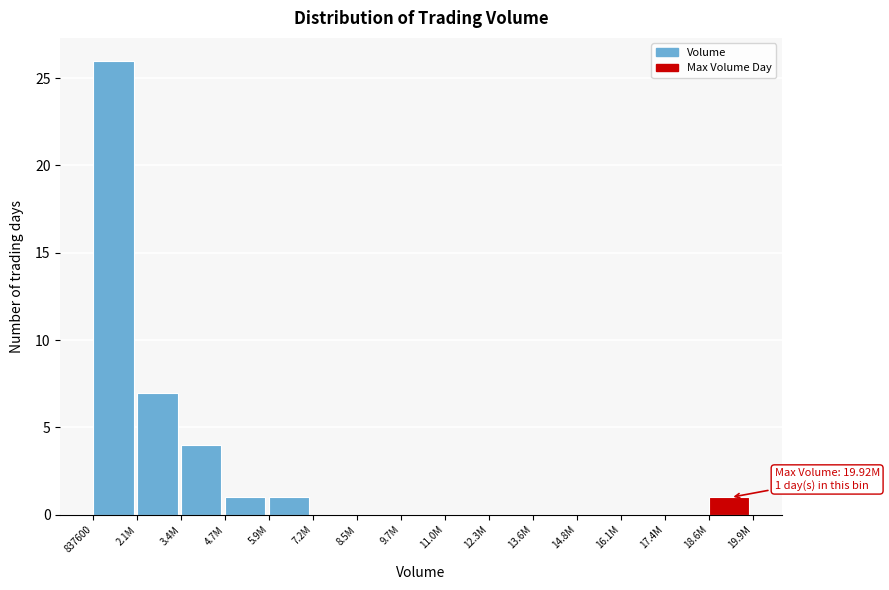

Reading left to right, list all the values displayed in this chart.

837600=26	2.1M=7	3.4M=4	4.7M=1	5.9M=1	7.2M=0	8.5M=0	9.7M=0	11.0M=0	12.3M=0	13.6M=0	14.8M=0	16.1M=0	17.4M=0	18.6M=1